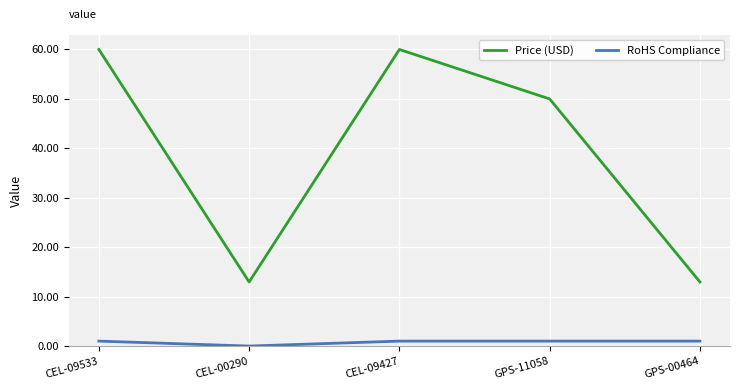

Which series has the largest range (max minus min)?

Price (USD)